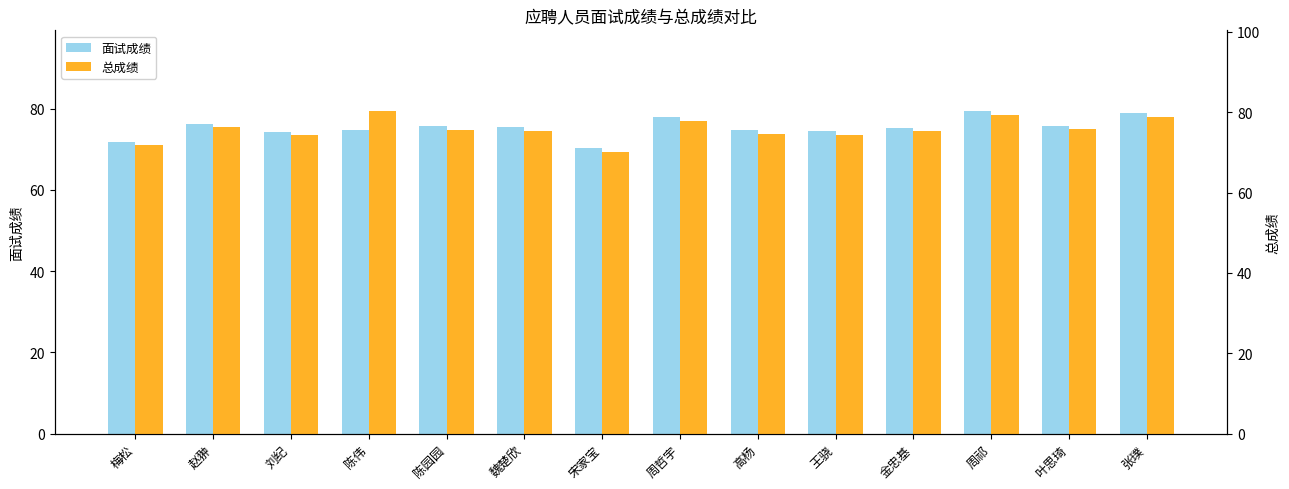

Reading left to right, extract all data points from this chart.

面试成绩: 梅松=71.8	赵翀=76.2	刘纪=74.2	陈伟=74.6	陈园园=75.6	魏楚欣=75.4	宋家宝=70.2	周哲宇=77.8	高杨=74.6	王骁=74.4	金忠基=75.2	周祁=79.4	叶思琦=75.8	张璞=78.8
总成绩: 梅松=71.8	赵翀=76.2	刘纪=74.2	陈伟=80.3	陈园园=75.6	魏楚欣=75.4	宋家宝=70.2	周哲宇=77.8	高杨=74.6	王骁=74.4	金忠基=75.2	周祁=79.4	叶思琦=75.8	张璞=78.8